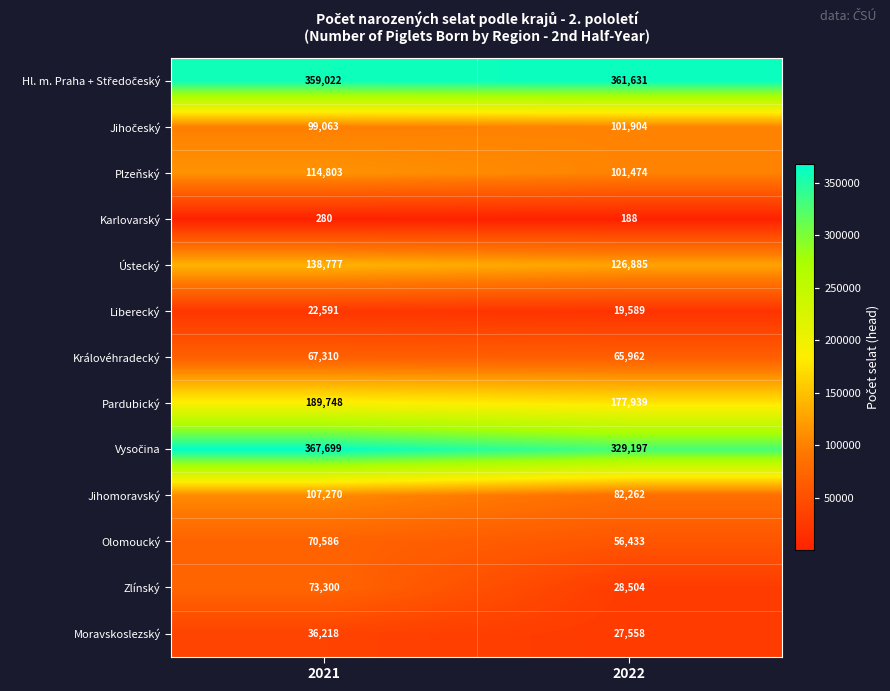

What is the sum of all Moravskoslezský values?

63776